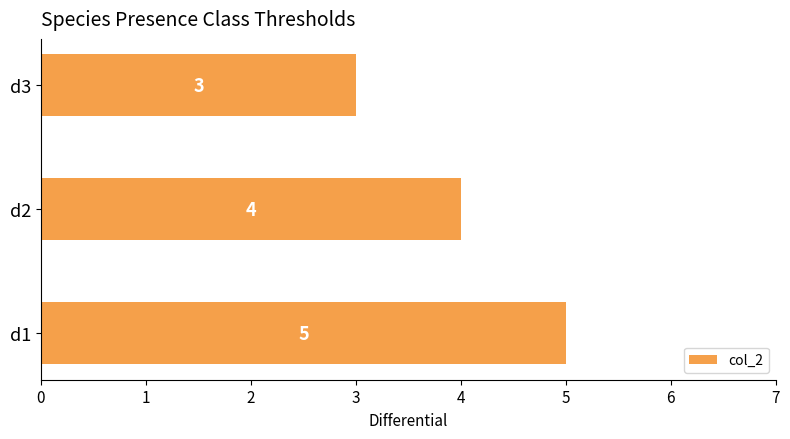

Reading bottom to top, what are all the values shown in this chart?

5	4	3